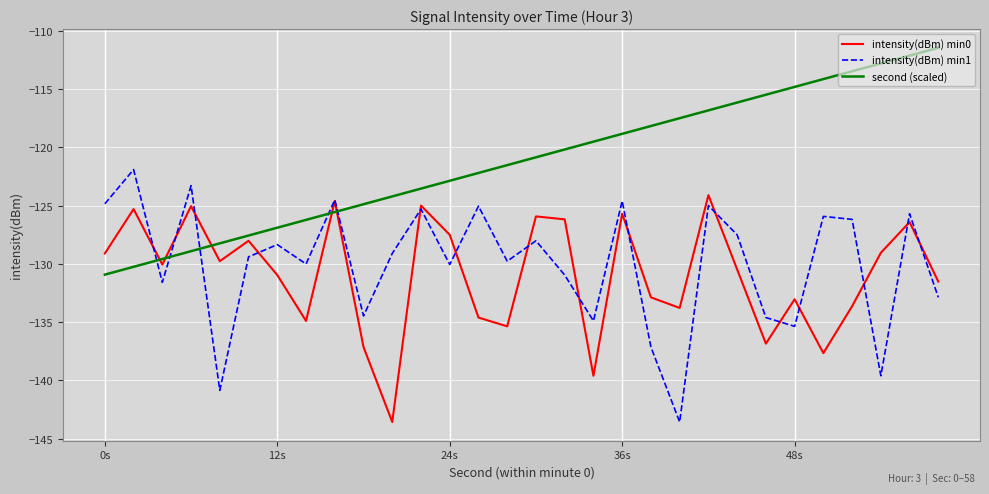

How many lines are shown in the chart?

3